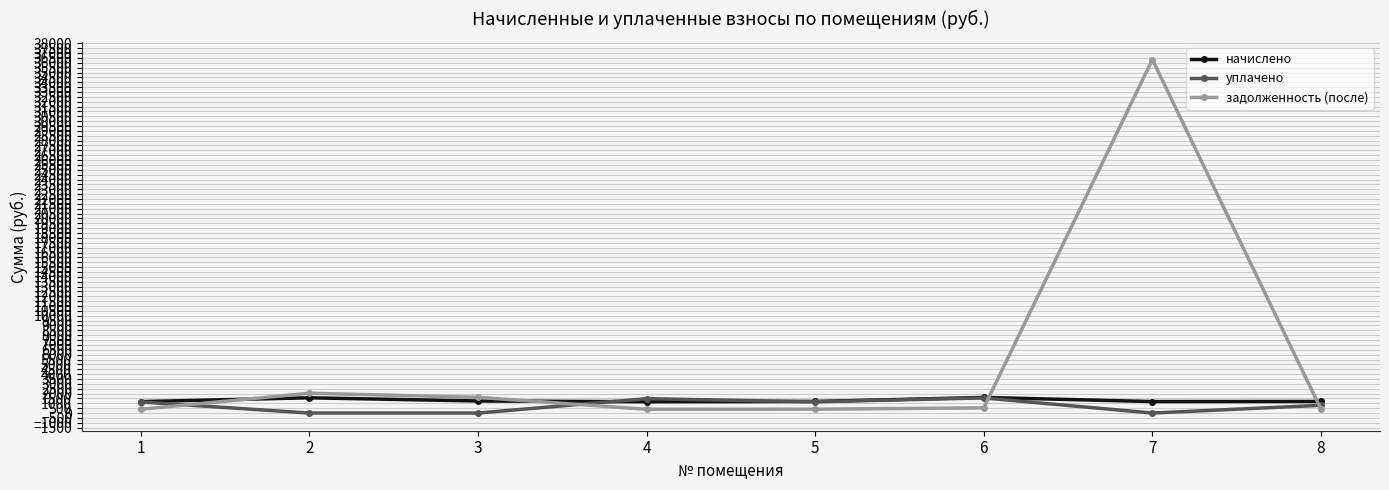

Is the value of уплачено at 3 greater than the value of задолженность (после) at 4?

No